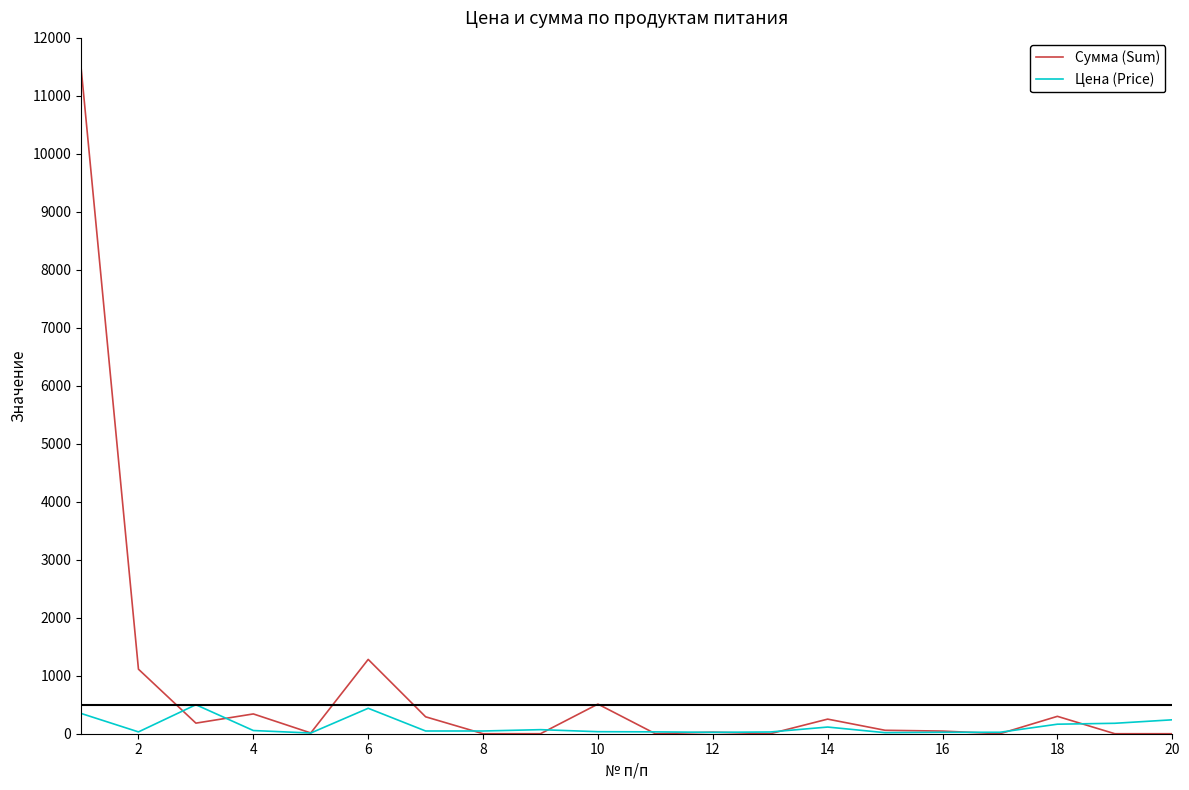

What is the highest value of the Сумма (Sum) series?

11497.5